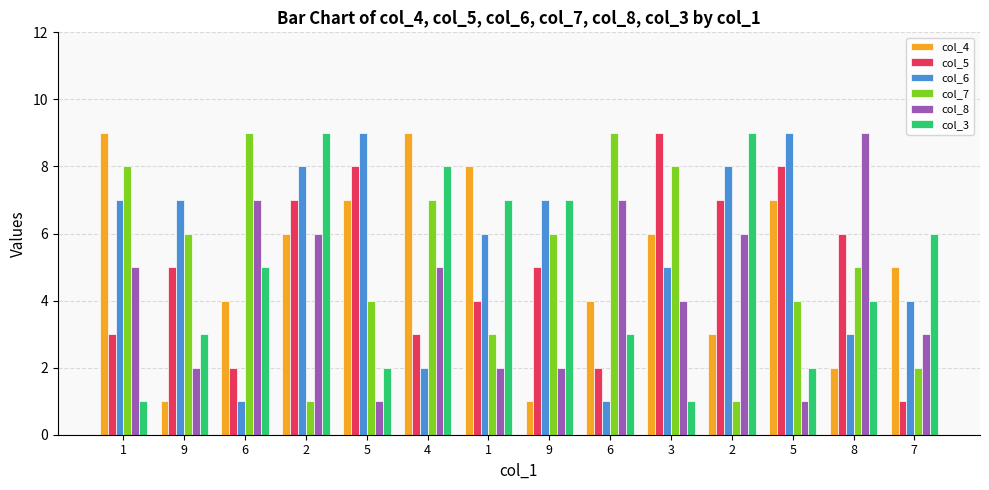

How many groups of bars are there?

14